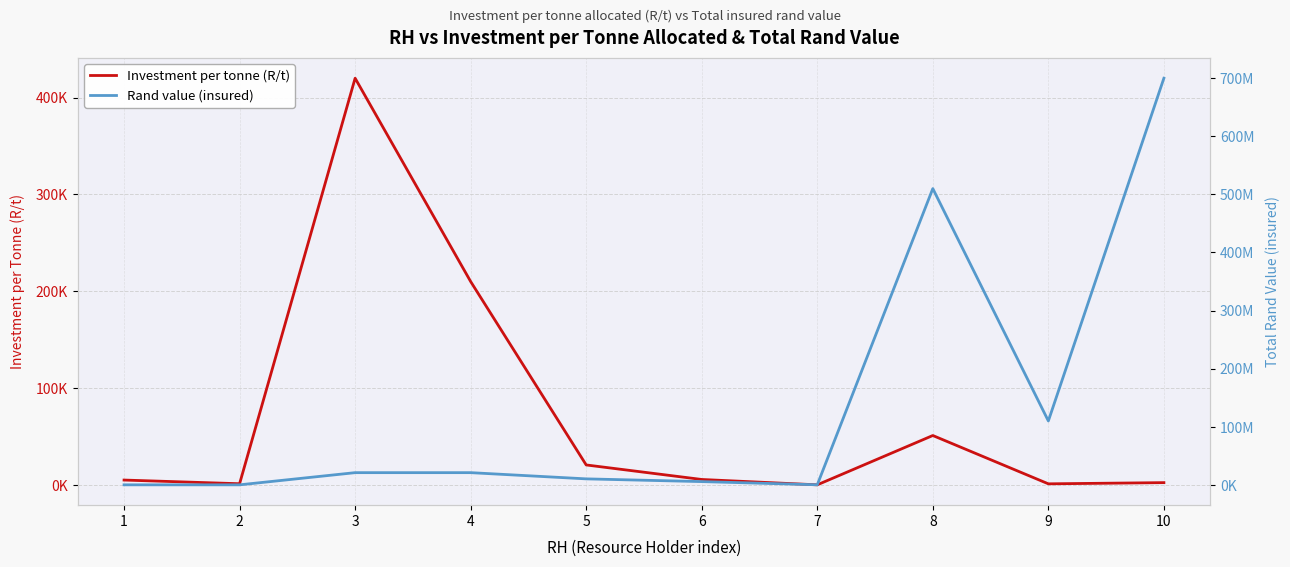

Rank the series at 9 from lowest to highest value.

Investment per tonne (R/t), Rand value (insured)